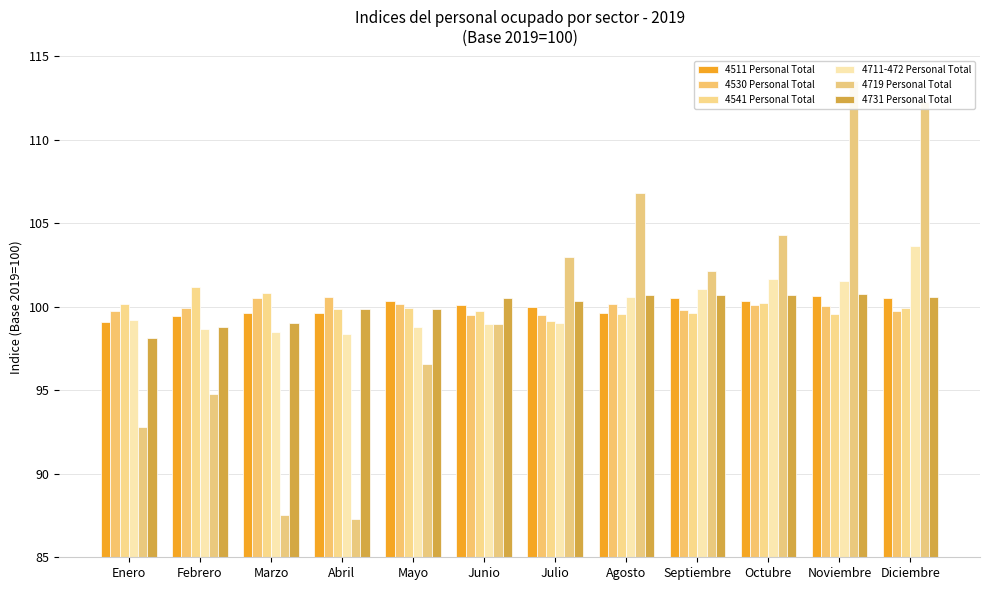

Where does the 4719 Personal Total series first go above 102?

Julio